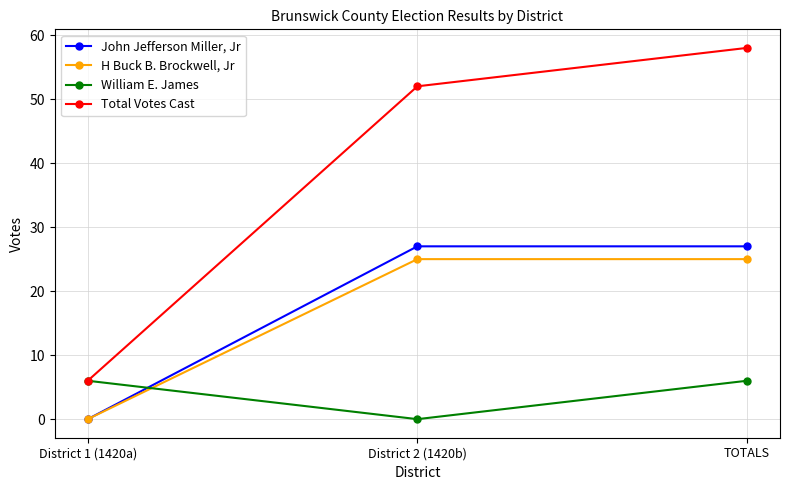

Is the value of Total Votes Cast at District 2 (1420b) greater than the value of William E. James at TOTALS?

Yes